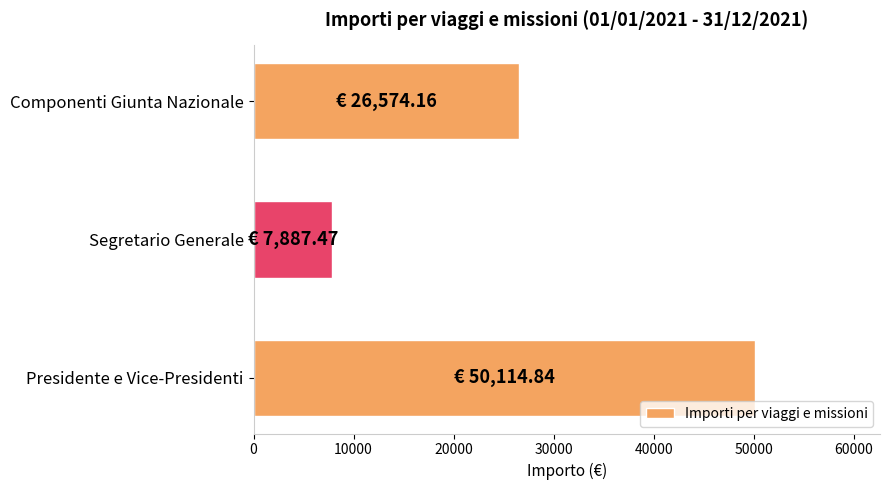

What is the change in value from Presidente e Vice-Presidenti to Componenti Giunta Nazionale?

-23540.7